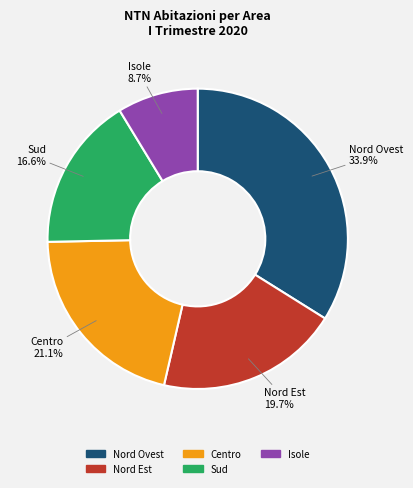

What percentage is NOT represented by Nord Est?

80.3%